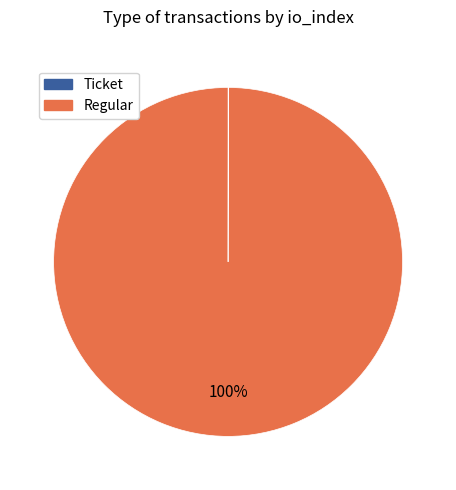

To the nearest percent, what is the difference between the largest and smallest slice percentages?

100%